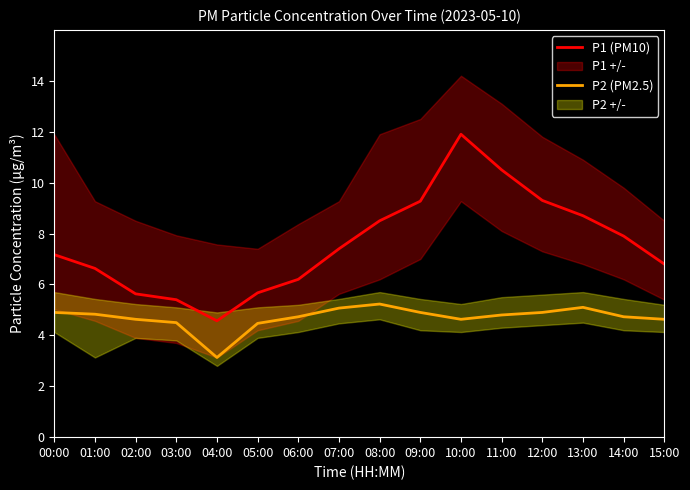

Reading left to right, what are all the values shown in this chart?

P1 (PM10): 7.2	6.6	5.6	5.4	4.6	5.7	6.2	7.4	8.5	9.3	11.9	10.5	9.3	8.7	7.9	6.8
P2 (PM2.5): 4.9	4.8	4.6	4.5	3.1	4.5	4.7	5.1	5.2	4.9	4.6	4.8	4.9	5.1	4.7	4.6